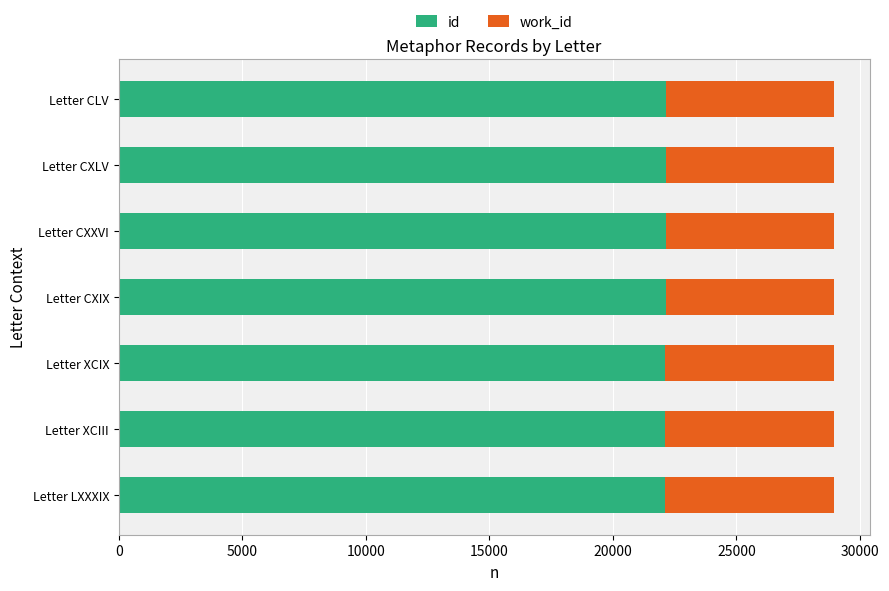

What is the minimum value for id?

22125